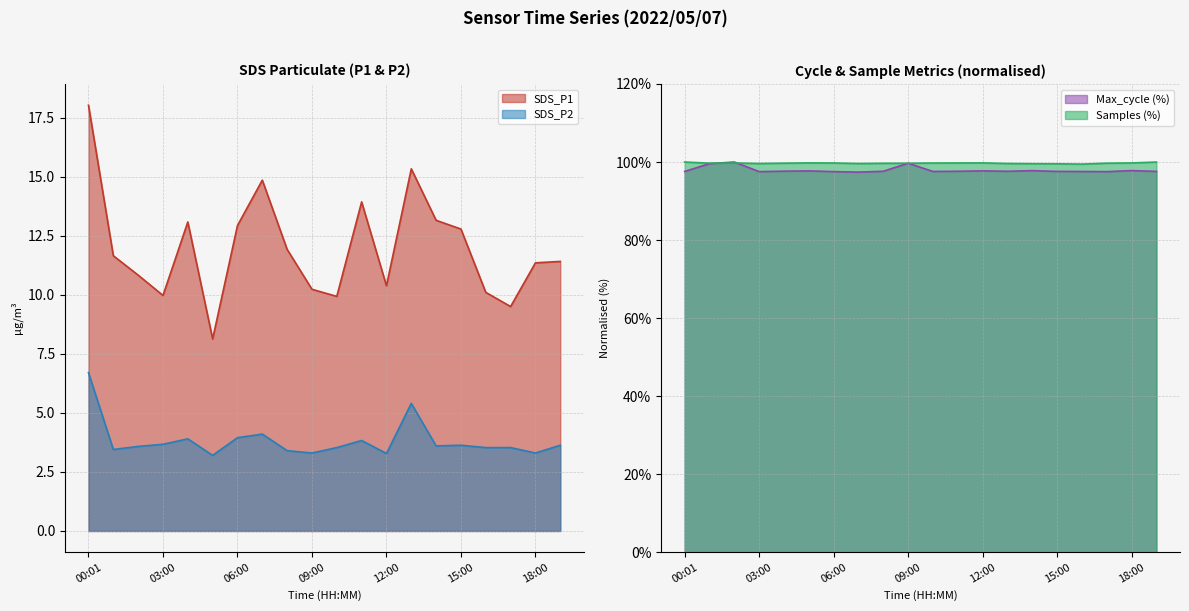

The Max_cycle (%) series shows 67.3 at 06:00. True or false?

False